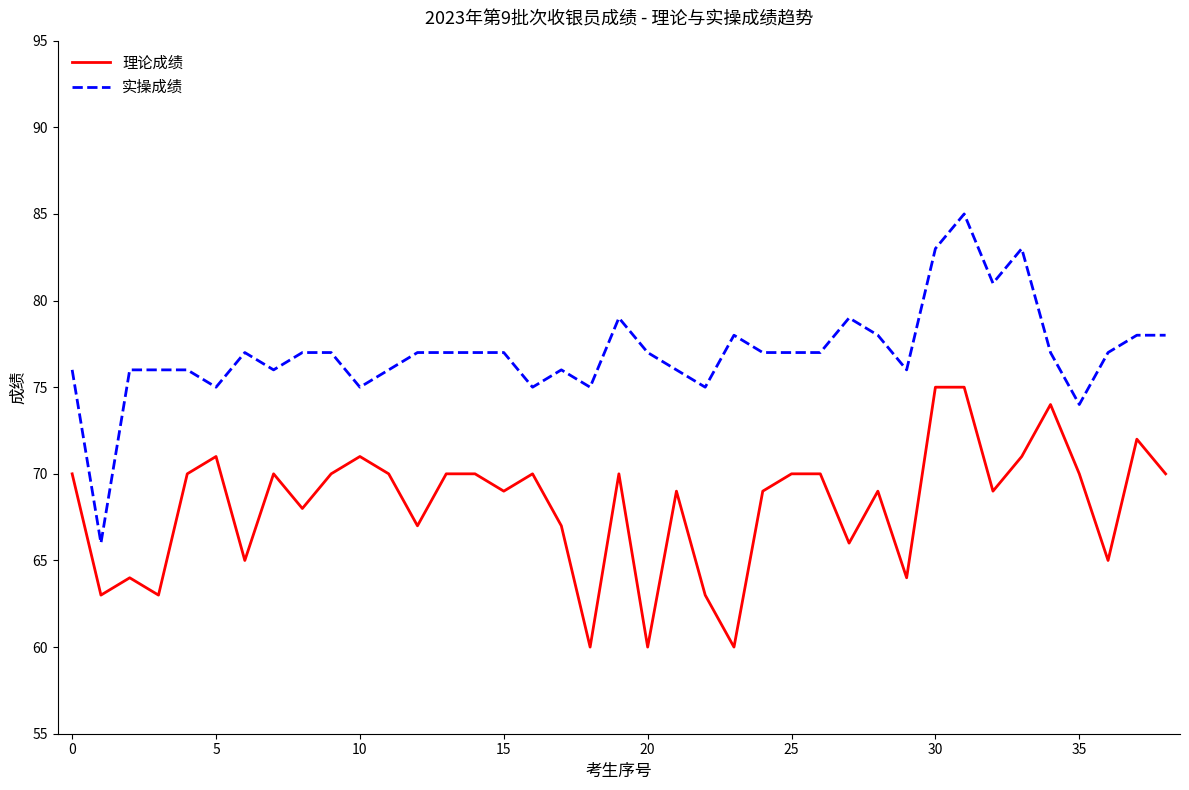

True or false: 实操成绩 has more than 0 interior local peaks.

True